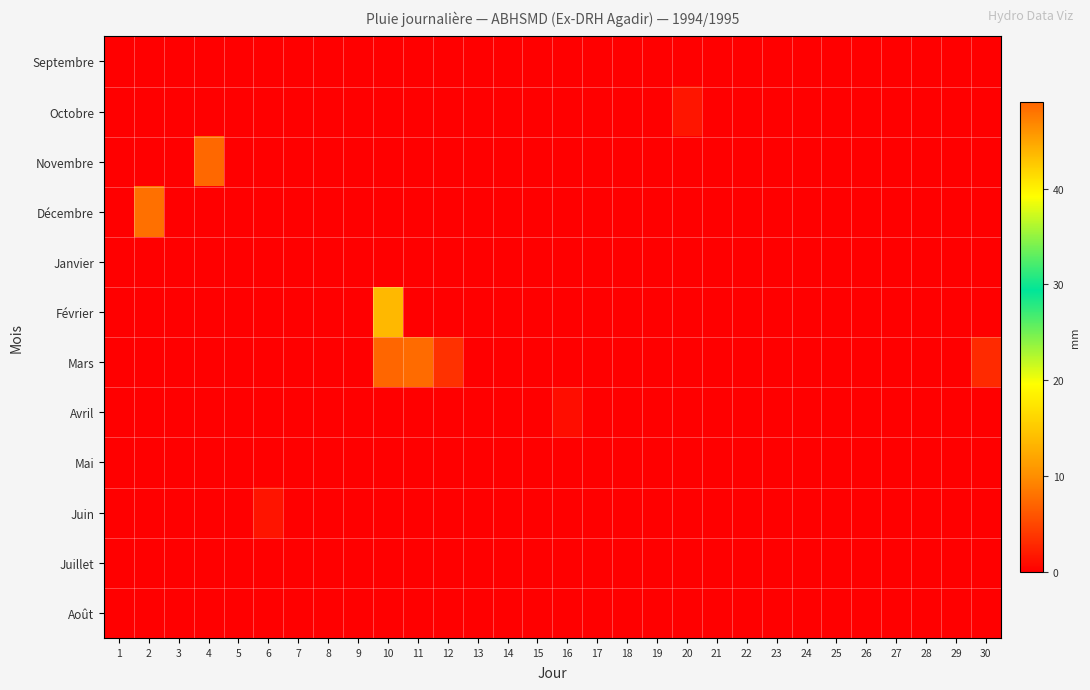

Reading left to right, extract all data points from this chart.

Septembre: 1=0.0	2=0.0	3=0.0	4=0.0	5=0.0	6=0.0	7=0.0	8=0.0	9=0.0	10=0.0	11=0.0	12=0.0	13=0.0	14=0.0	15=0.0	16=0.0	17=0.0	18=0.0	19=0.0	20=0.0	21=0.0	22=0.0	23=0.0	24=0.0	25=0.0	26=0.0	27=0.0	28=0.0	29=0.0	30=0.0
Octobre: 1=0.0	2=0.0	3=0.0	4=0.0	5=0.0	6=0.0	7=0.0	8=0.0	9=0.0	10=0.0	11=0.0	12=0.0	13=0.0	14=0.0	15=0.0	16=0.0	17=0.0	18=0.0	19=0.0	20=1.6	21=0.0	22=0.0	23=0.0	24=0.0	25=0.0	26=0.0	27=0.0	28=0.0	29=0.0	30=0.0
Novembre: 1=0.0	2=0.0	3=0.0	4=7.3	5=0.0	6=0.0	7=0.0	8=0.0	9=0.0	10=0.0	11=0.0	12=0.0	13=0.0	14=0.0	15=0.0	16=0.0	17=0.0	18=0.0	19=0.0	20=0.0	21=0.0	22=0.0	23=0.0	24=0.0	25=0.0	26=0.0	27=0.0	28=0.0	29=0.0	30=0.0
Décembre: 1=0.0	2=7.9	3=0.0	4=0.0	5=0.0	6=0.0	7=0.0	8=0.0	9=0.0	10=0.0	11=0.0	12=0.0	13=0.0	14=0.0	15=0.0	16=0.0	17=0.0	18=0.0	19=0.0	20=0.0	21=0.0	22=0.0	23=0.0	24=0.0	25=0.0	26=0.0	27=0.0	28=0.0	29=0.0	30=0.0
Janvier: 1=0.0	2=0.0	3=0.0	4=0.0	5=0.0	6=0.0	7=0.0	8=0.0	9=0.0	10=0.0	11=0.0	12=0.0	13=0.0	14=0.0	15=0.0	16=0.0	17=0.0	18=0.0	19=0.0	20=0.0	21=0.0	22=0.0	23=0.0	24=0.0	25=0.0	26=0.0	27=0.0	28=0.0	29=0.0	30=0.0
Février: 1=0.0	2=0.0	3=0.0	4=0.0	5=0.0	6=0.0	7=0.0	8=0.0	9=0.0	10=13.6	11=0.0	12=0.0	13=0.0	14=0.0	15=0.0	16=0.0	17=0.0	18=0.0	19=0.0	20=0.0	21=0.0	22=0.0	23=0.0	24=0.0	25=0.0	26=0.0	27=0.0	28=0.0	29=0.0	30=0.0
Mars: 1=0.0	2=0.0	3=0.0	4=0.0	5=0.0	6=0.0	7=0.0	8=0.0	9=0.0	10=49.0	11=7.5	12=3.5	13=0.0	14=0.0	15=0.0	16=0.0	17=0.0	18=0.0	19=0.0	20=0.0	21=0.0	22=0.0	23=0.0	24=0.0	25=0.0	26=0.0	27=0.0	28=0.0	29=0.0	30=3.0
Avril: 1=0.0	2=0.0	3=0.0	4=0.0	5=0.0	6=0.0	7=0.0	8=0.0	9=0.0	10=0.0	11=0.0	12=0.0	13=0.0	14=0.0	15=0.0	16=1.0	17=0.0	18=0.0	19=0.0	20=0.0	21=0.0	22=0.0	23=0.0	24=0.0	25=0.0	26=0.0	27=0.0	28=0.0	29=0.0	30=0.0
Mai: 1=0.0	2=0.0	3=0.0	4=0.0	5=0.0	6=0.0	7=0.0	8=0.0	9=0.0	10=0.0	11=0.0	12=0.0	13=0.0	14=0.0	15=0.0	16=0.0	17=0.0	18=0.0	19=0.0	20=0.0	21=0.0	22=0.0	23=0.0	24=0.0	25=0.0	26=0.0	27=0.0	28=0.0	29=0.0	30=0.0
Juin: 1=0.0	2=0.0	3=0.0	4=0.0	5=0.0	6=1.5	7=0.0	8=0.0	9=0.0	10=0.0	11=0.0	12=0.0	13=0.0	14=0.0	15=0.0	16=0.0	17=0.0	18=0.0	19=0.0	20=0.0	21=0.0	22=0.0	23=0.0	24=0.0	25=0.0	26=0.0	27=0.0	28=0.0	29=0.0	30=0.0
Juillet: 1=0.0	2=0.0	3=0.0	4=0.0	5=0.0	6=0.0	7=0.0	8=0.0	9=0.0	10=0.0	11=0.0	12=0.0	13=0.0	14=0.0	15=0.0	16=0.0	17=0.0	18=0.0	19=0.0	20=0.0	21=0.0	22=0.0	23=0.0	24=0.0	25=0.0	26=0.0	27=0.0	28=0.0	29=0.0	30=0.0
Août: 1=0.0	2=0.0	3=0.0	4=0.0	5=0.0	6=0.0	7=0.0	8=0.0	9=0.0	10=0.0	11=0.0	12=0.0	13=0.0	14=0.0	15=0.0	16=0.0	17=0.0	18=0.0	19=0.0	20=0.0	21=0.0	22=0.0	23=0.0	24=0.0	25=0.0	26=0.0	27=0.0	28=0.0	29=0.0	30=0.0